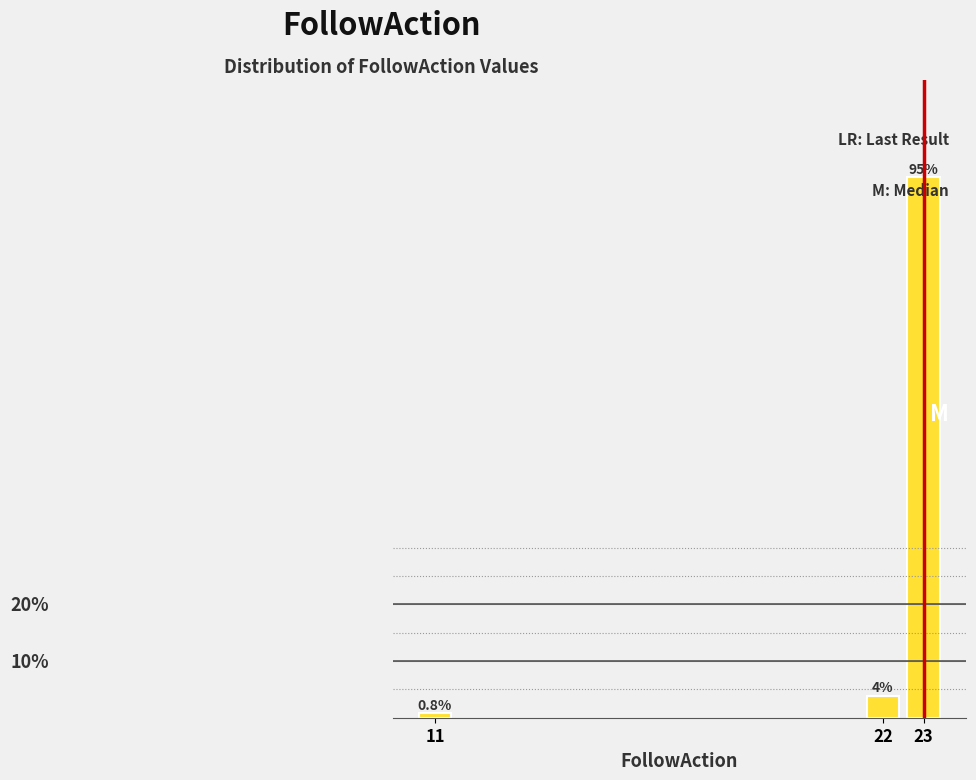

Rank the categories by value from lowest to highest.

11, 22, 23